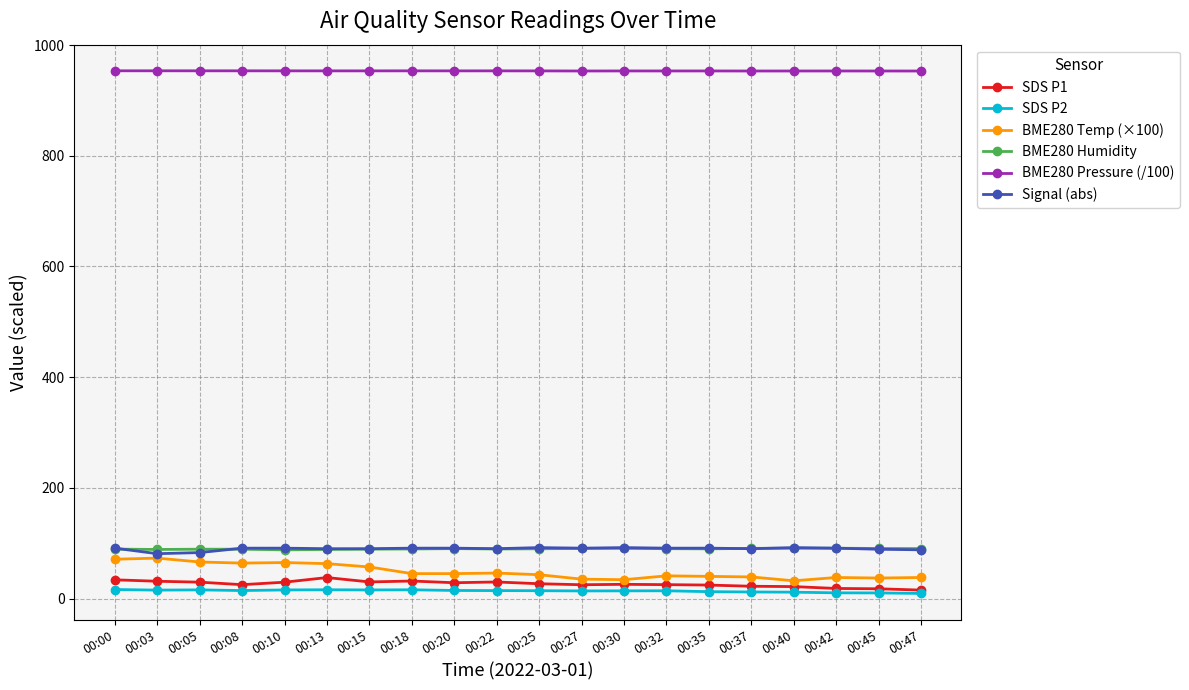

True or false: SDS P2 and BME280 Humidity intersect in this chart.

False